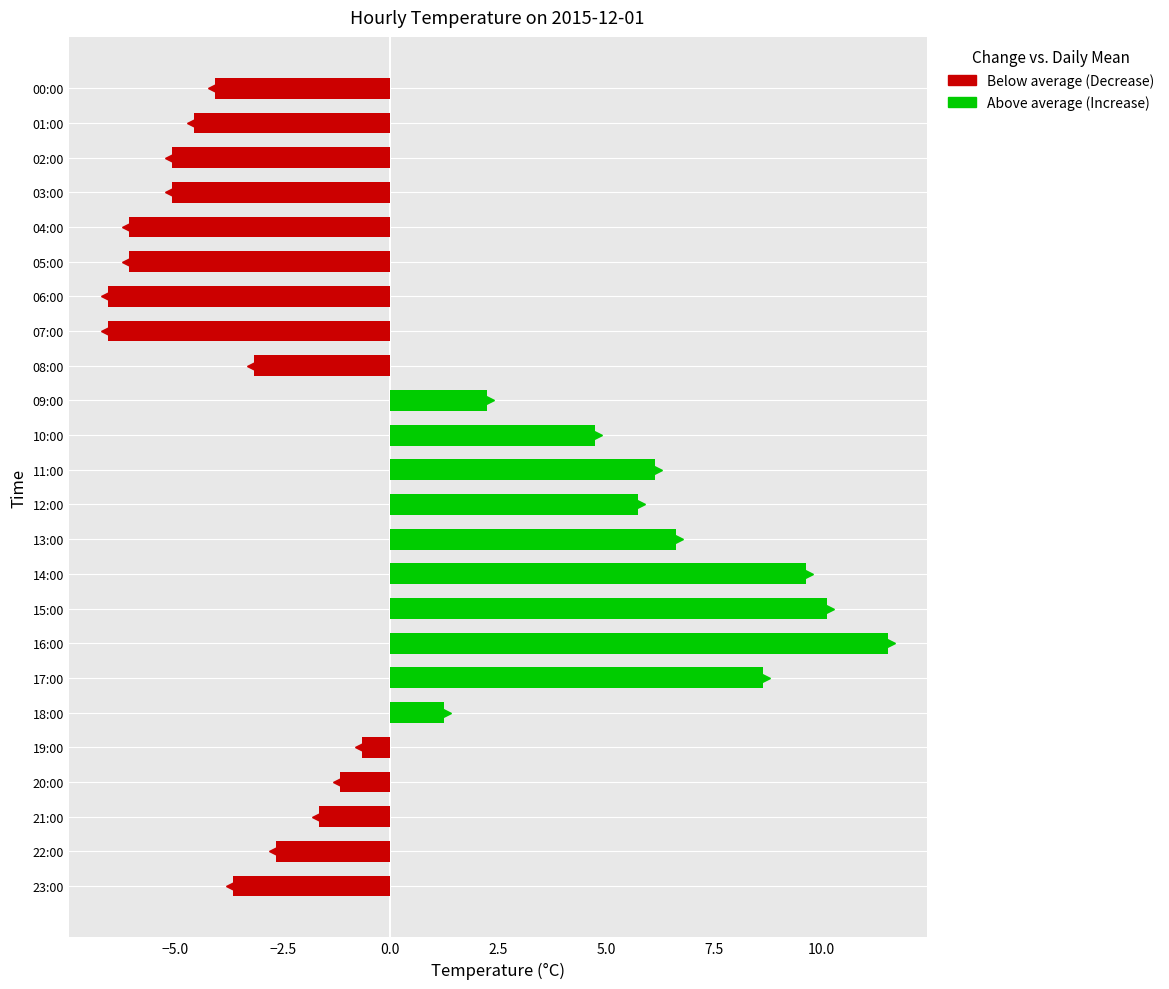

What is the label of the 4th bar from the right?

20:00